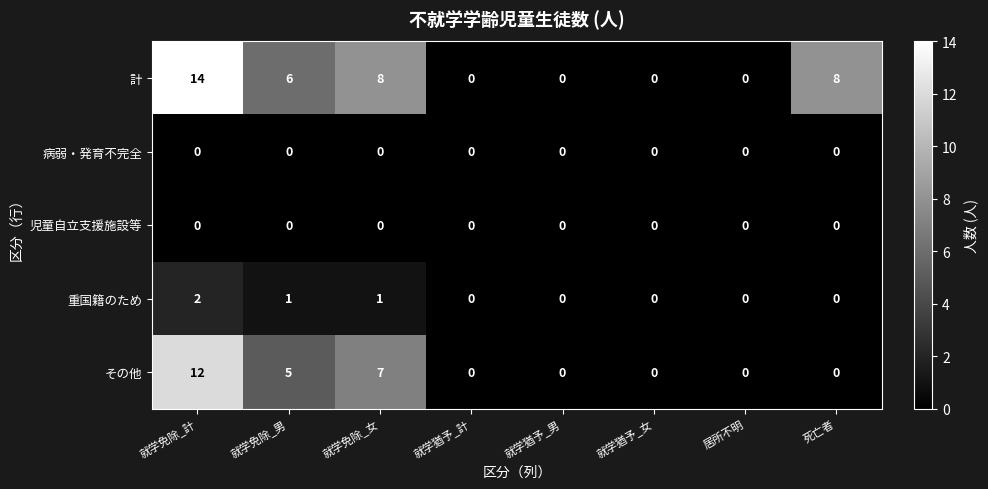

Which label corresponds to the largest value in the chart?

就学免除_計